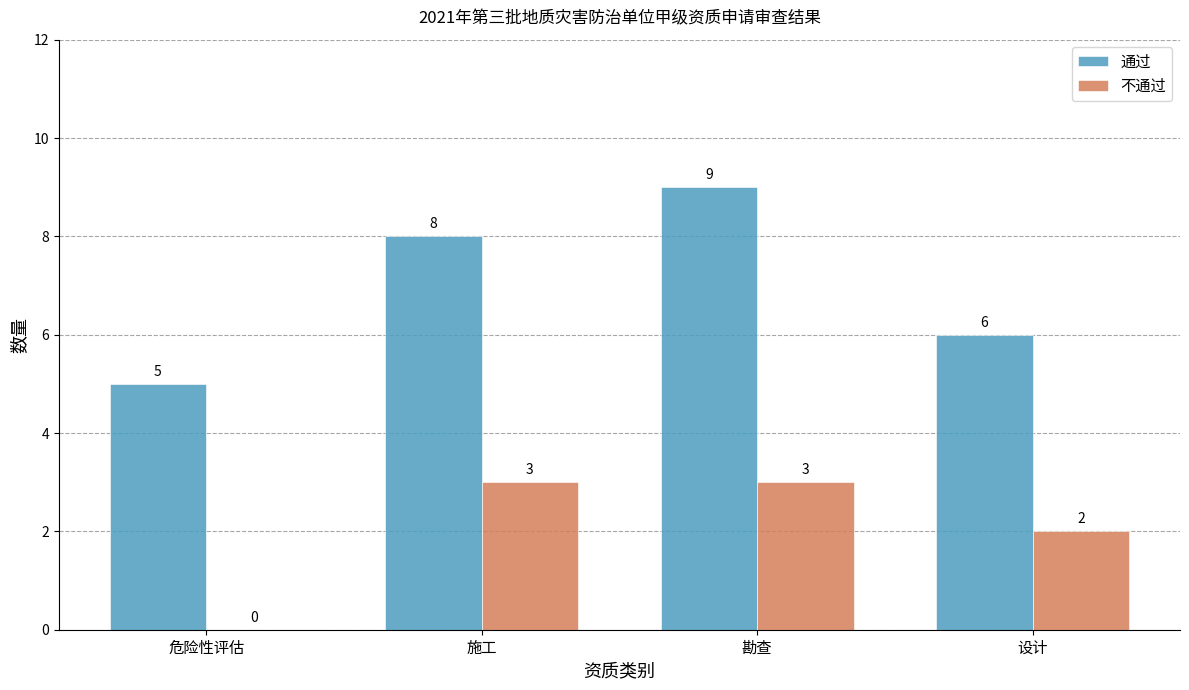

At which category does the chart reach its peak across all series?

勘查